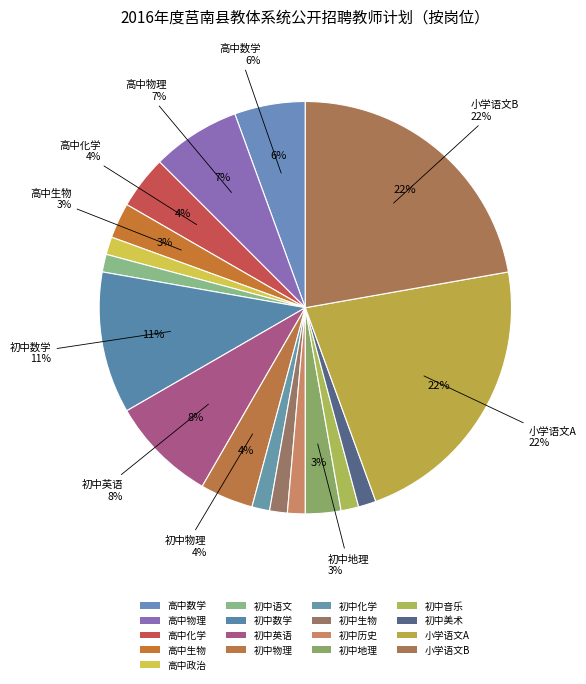

To the nearest percent, what percentage of the pie is 小学语文B?

22%